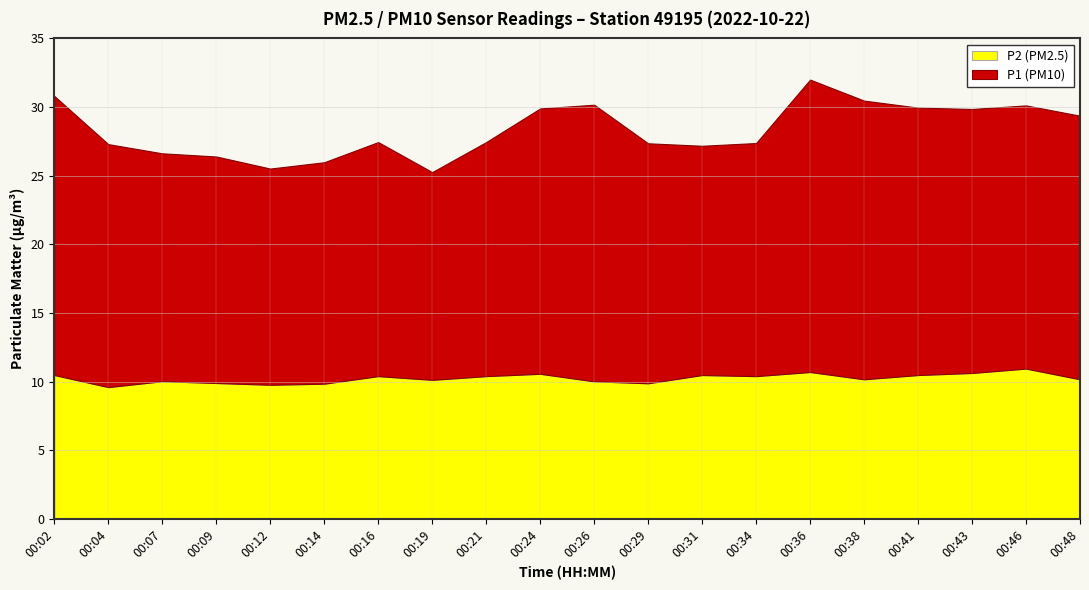

What is the highest value of the P2 series?

10.9